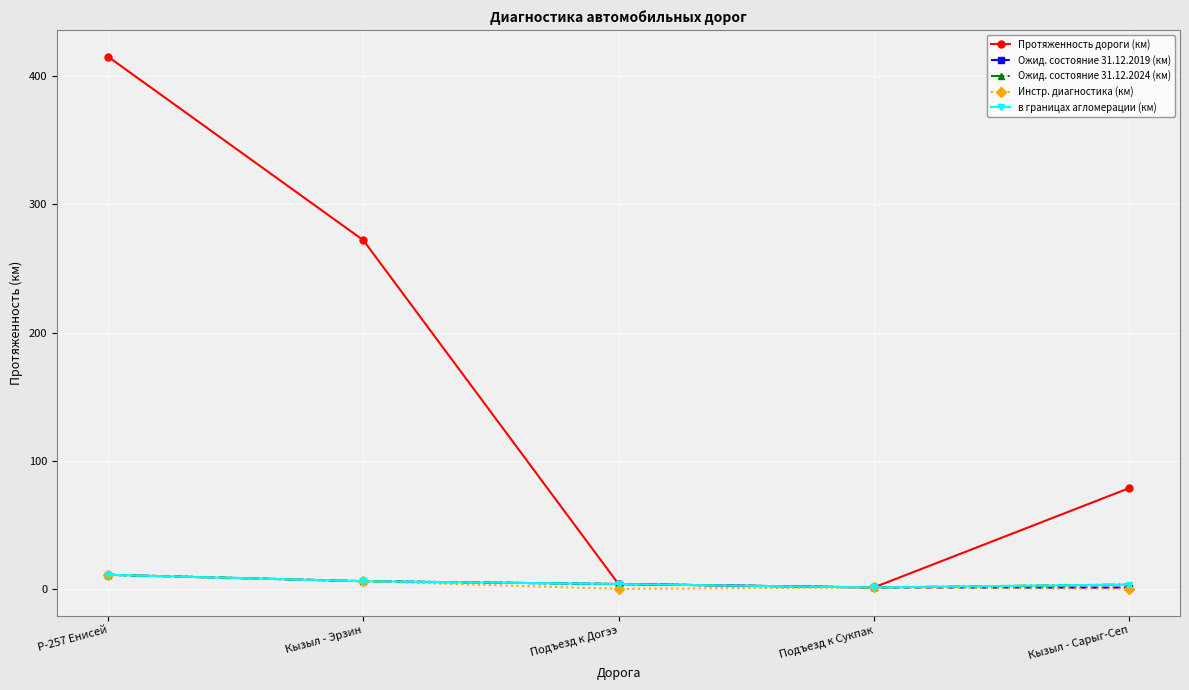

What is the difference between the second highest and second lowest values in the Инстр. диагностика (км) series?

6.0